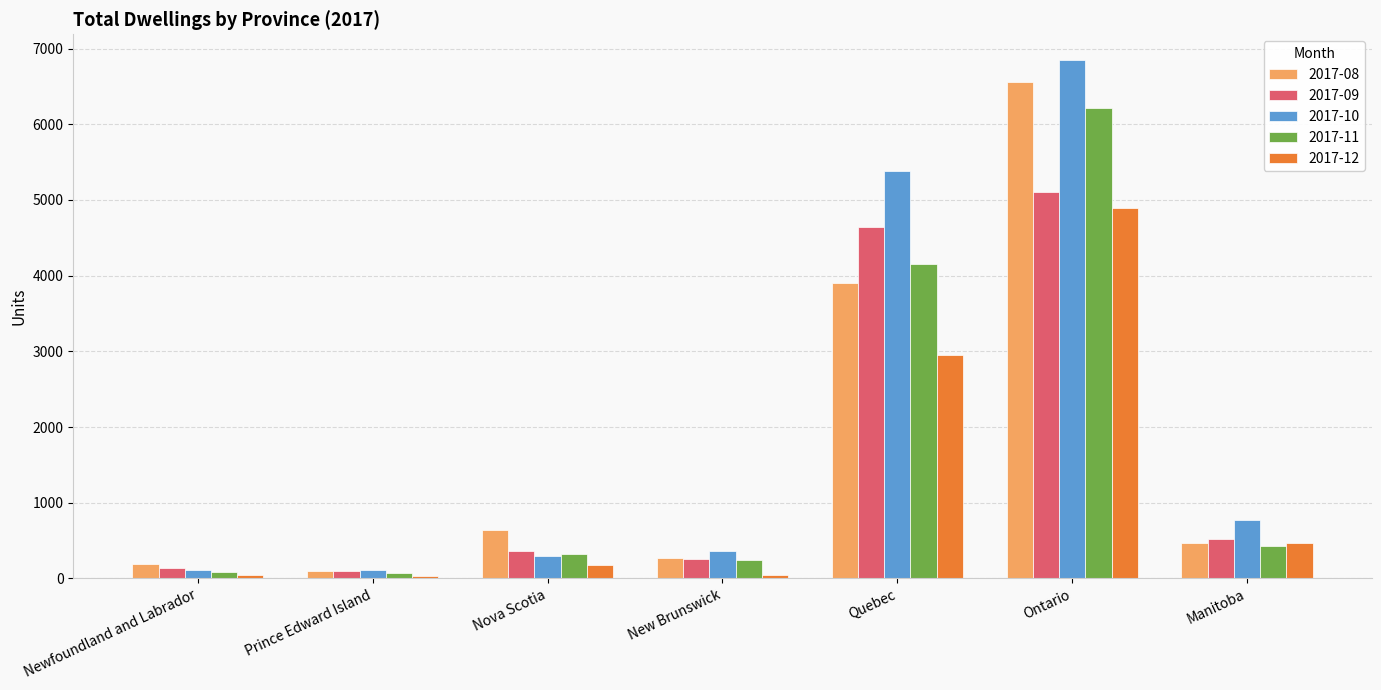

What is the value of the 2017-11 bar at the 2nd from the left?

73